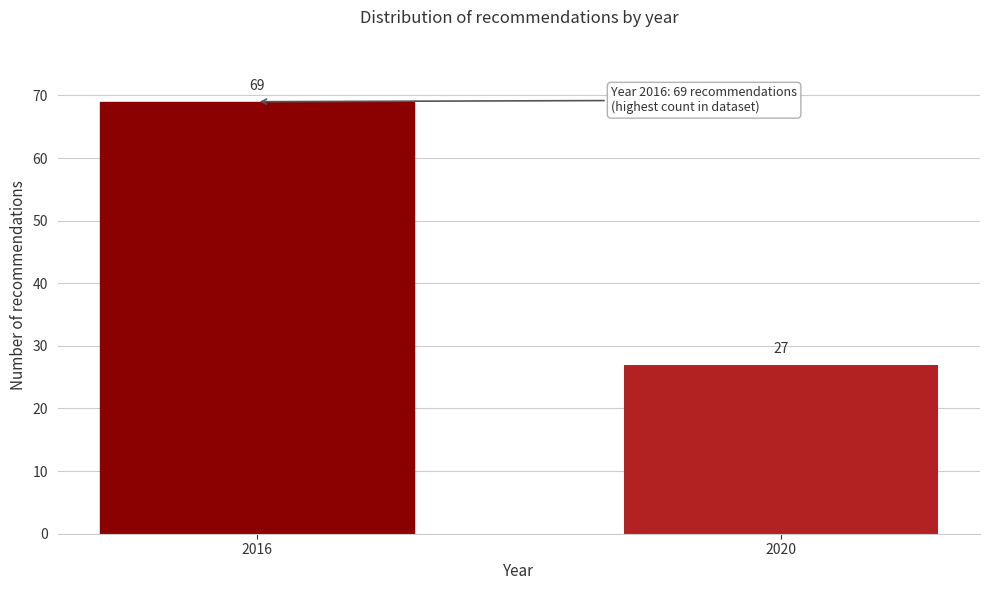

Reading left to right, what are all the values shown in this chart?

69	27